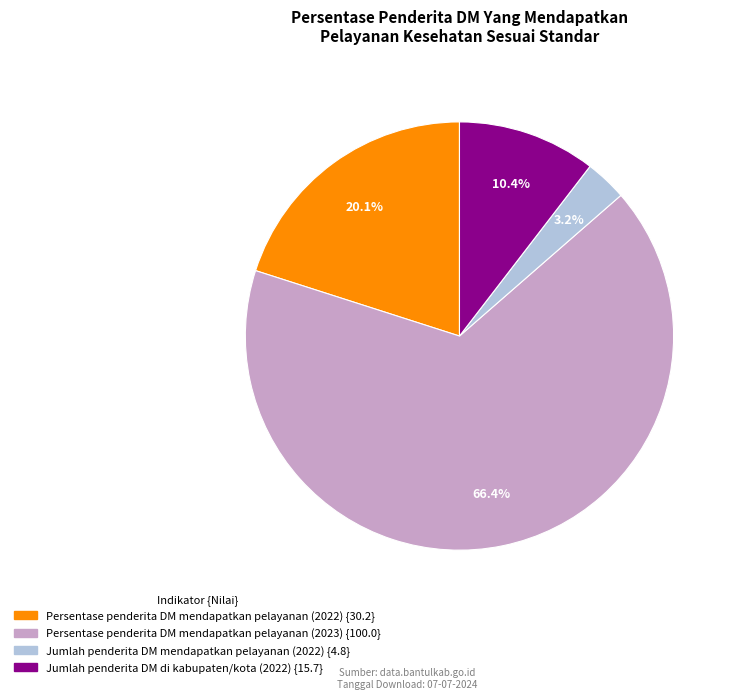

What percentage is NOT represented by Jumlah penderita DM mendapatkan pelayanan (2022)?

96.8%